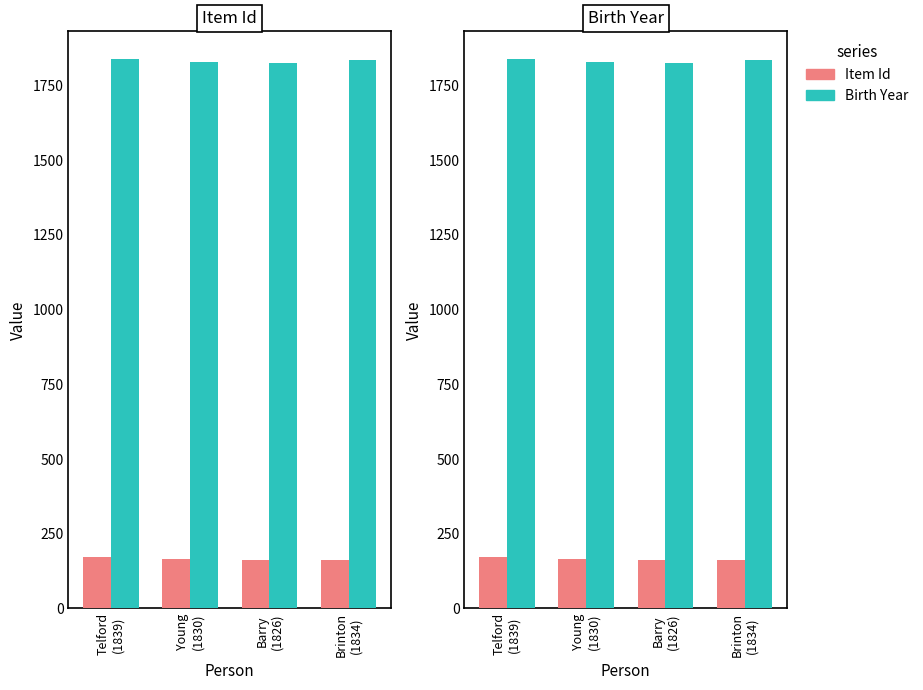

Between Young
(1830) and Barry
(1826), which series saw the biggest shift?

Item Id